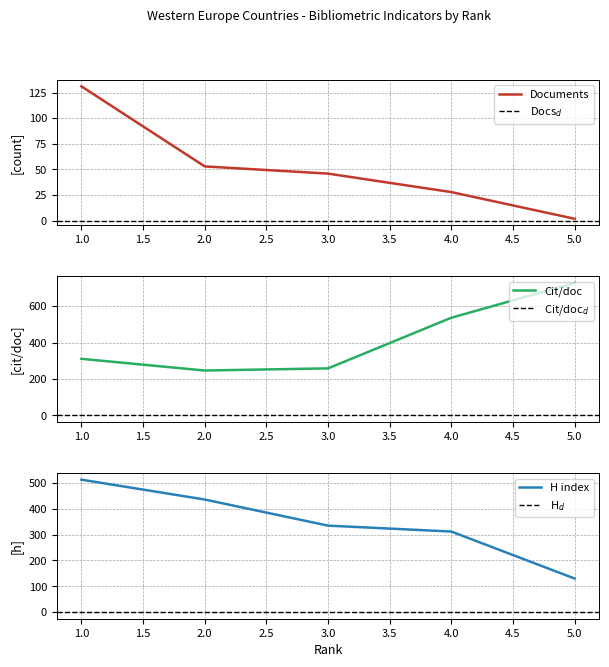

Count the number of categories in the chart.

5